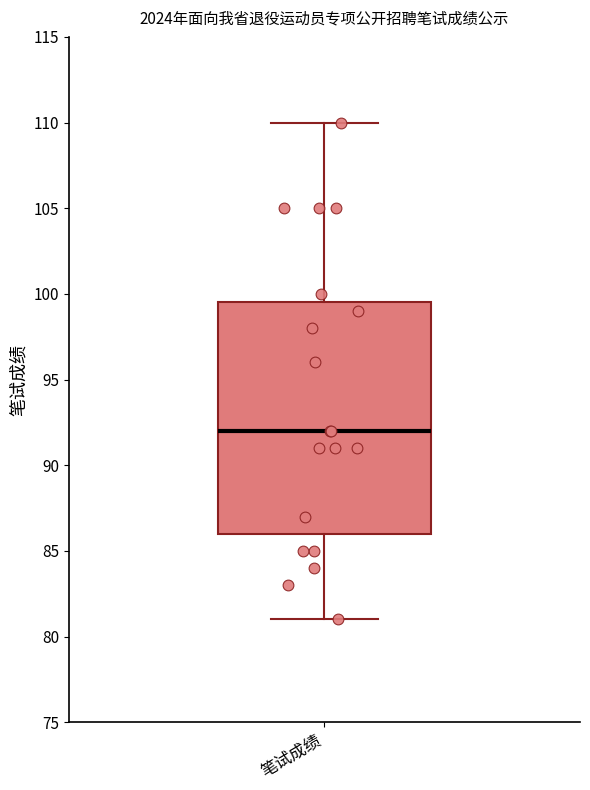

Read this box plot against the y-axis: the position of the median line, the range covered by the box, and the ends of both whiskers. The values are not printed on the chart, so give them approximately, as read against the axis.

median 92.0, box 86.0 to 99.5, whiskers 81.0 to 110.0